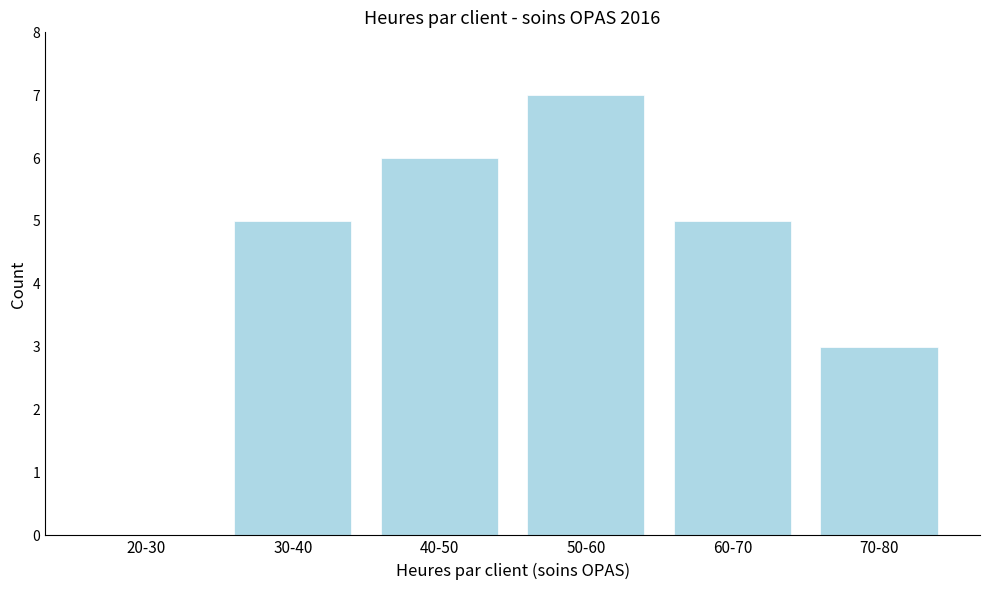

Reading left to right, list all the values displayed in this chart.

20-30=0	30-40=5	40-50=6	50-60=7	60-70=5	70-80=3